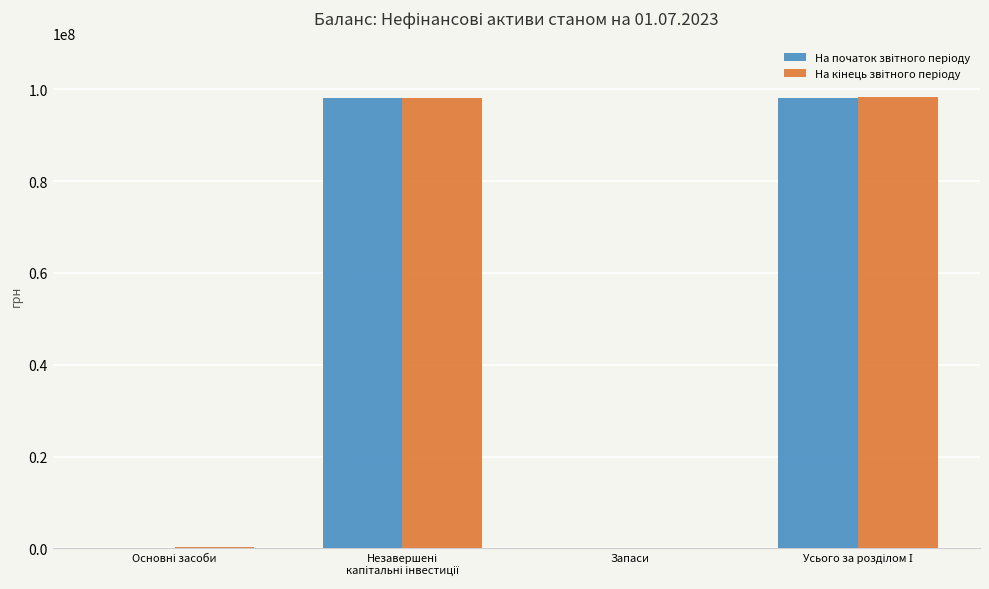

How many categories are shown in the chart?

4